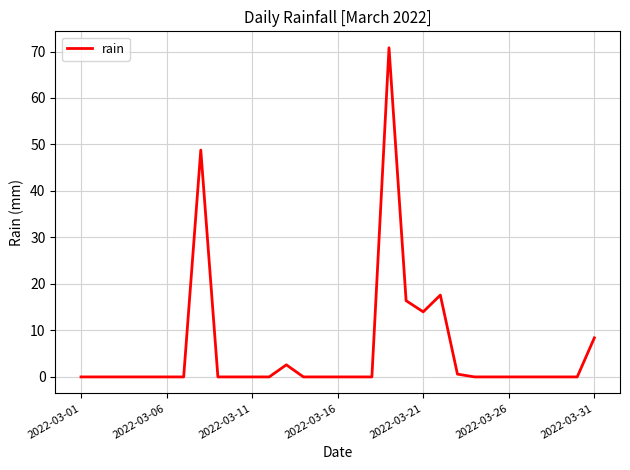

What is the difference between the maximum and minimum values?

70.8